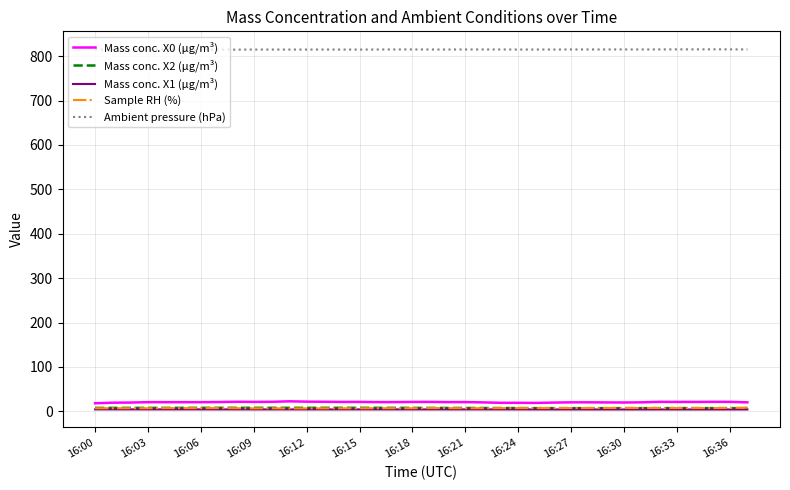

Which series has the largest total across all categories?

Ambient pressure (hPa)